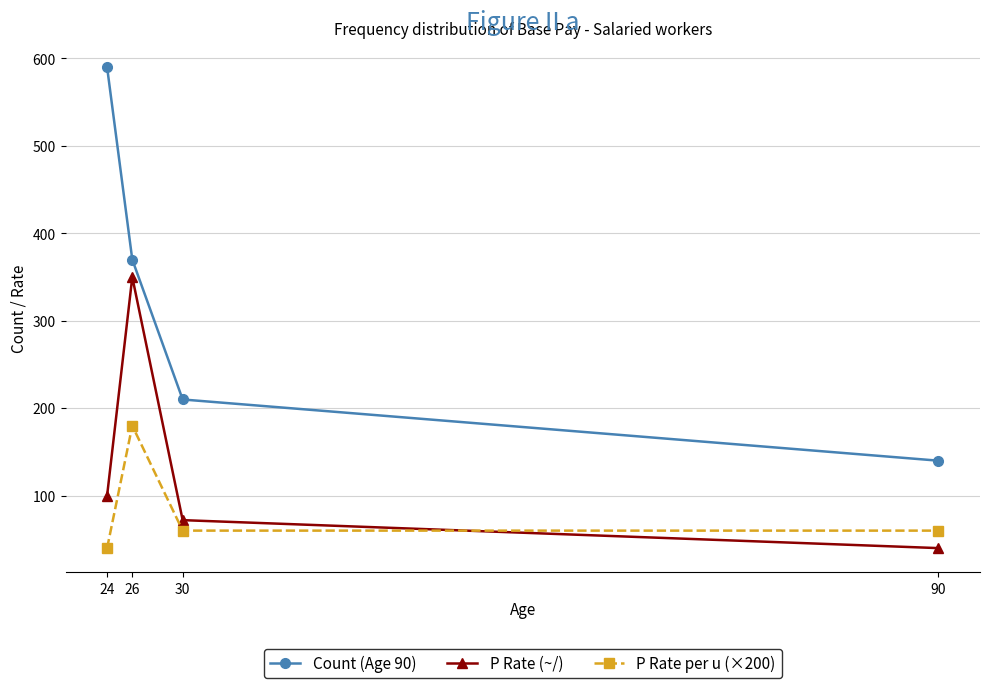

What is the sum of all P Rate per u (×200) values?

340